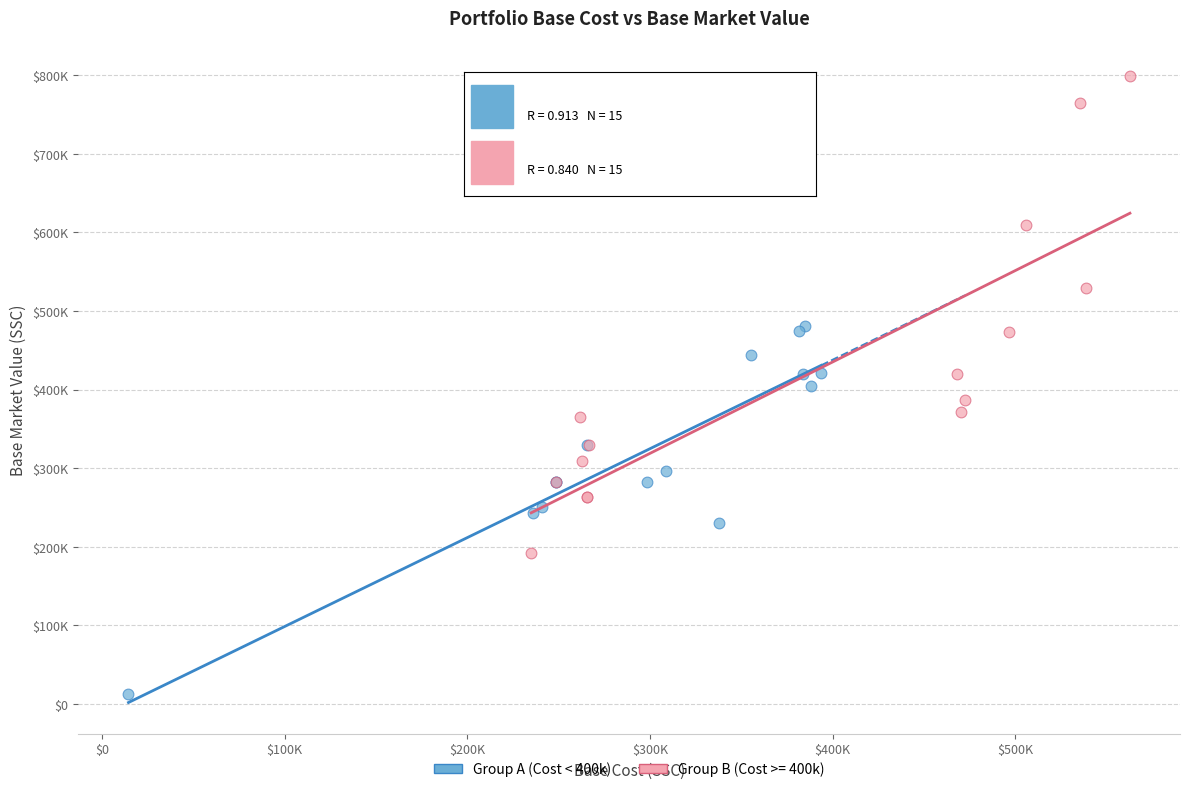

What are all the series names shown in the legend?

Group A (Cost < 400k), Group B (Cost >= 400k)